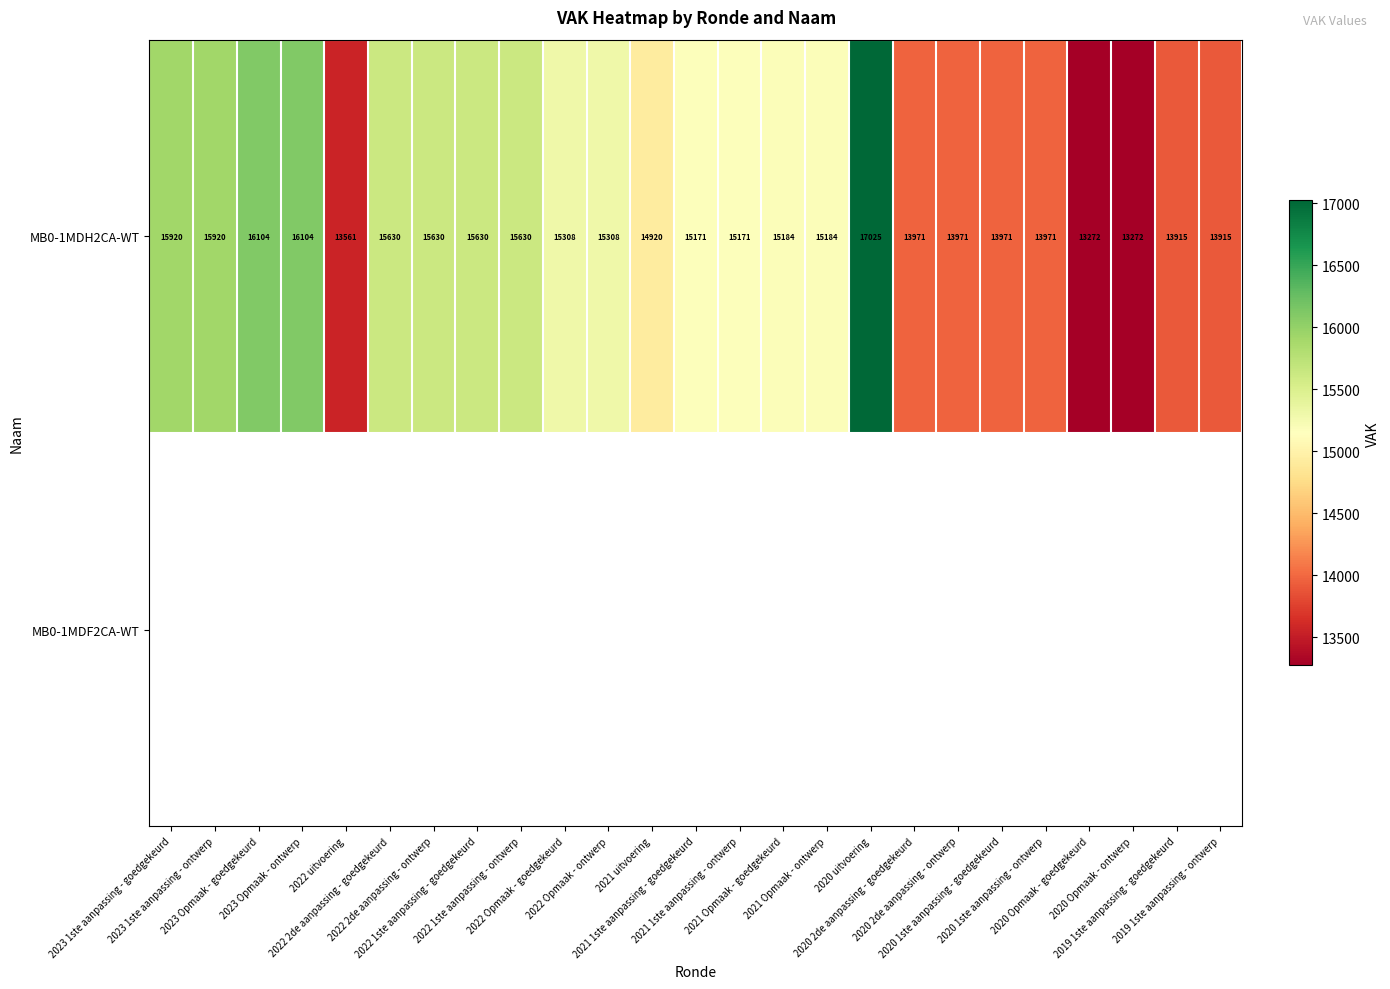

What is the sum of all MB0-1MDH2CA-WT values?

373658